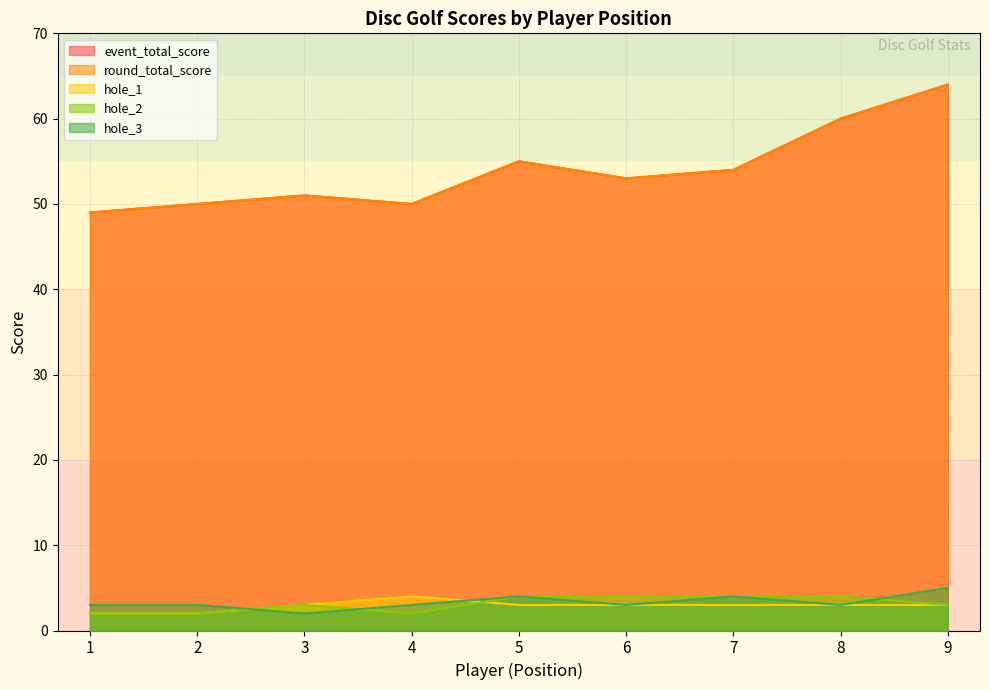

What is the difference between the second highest and second lowest values in the hole_1 series?

1